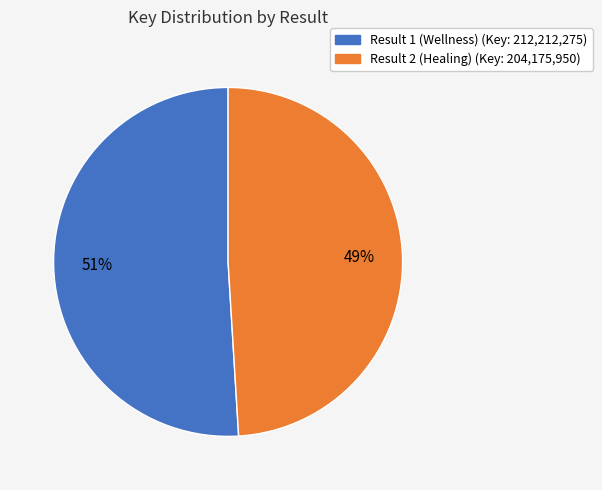

True or false: Result 2 (Healing) accounts for 57% of the total.

False